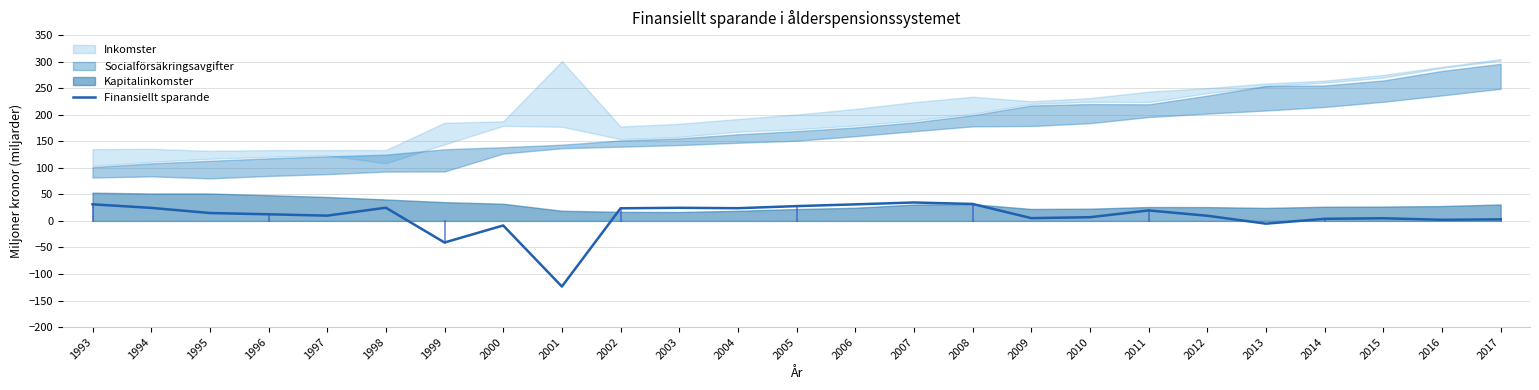

What is the value of the 20th point from the left?

9.7